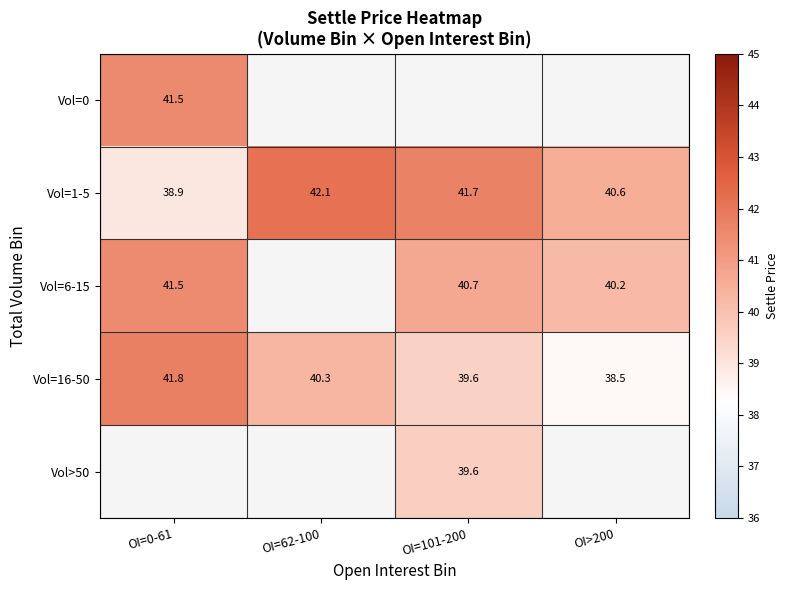

Count the number of data series in this chart.

5